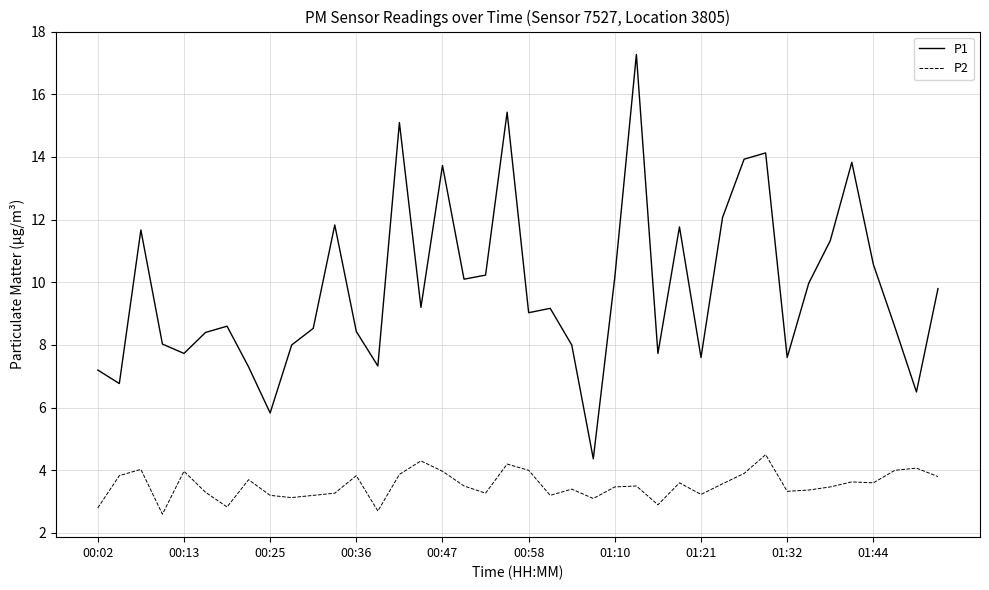

Rank the series by their maximum value, from lowest to highest.

P2, P1